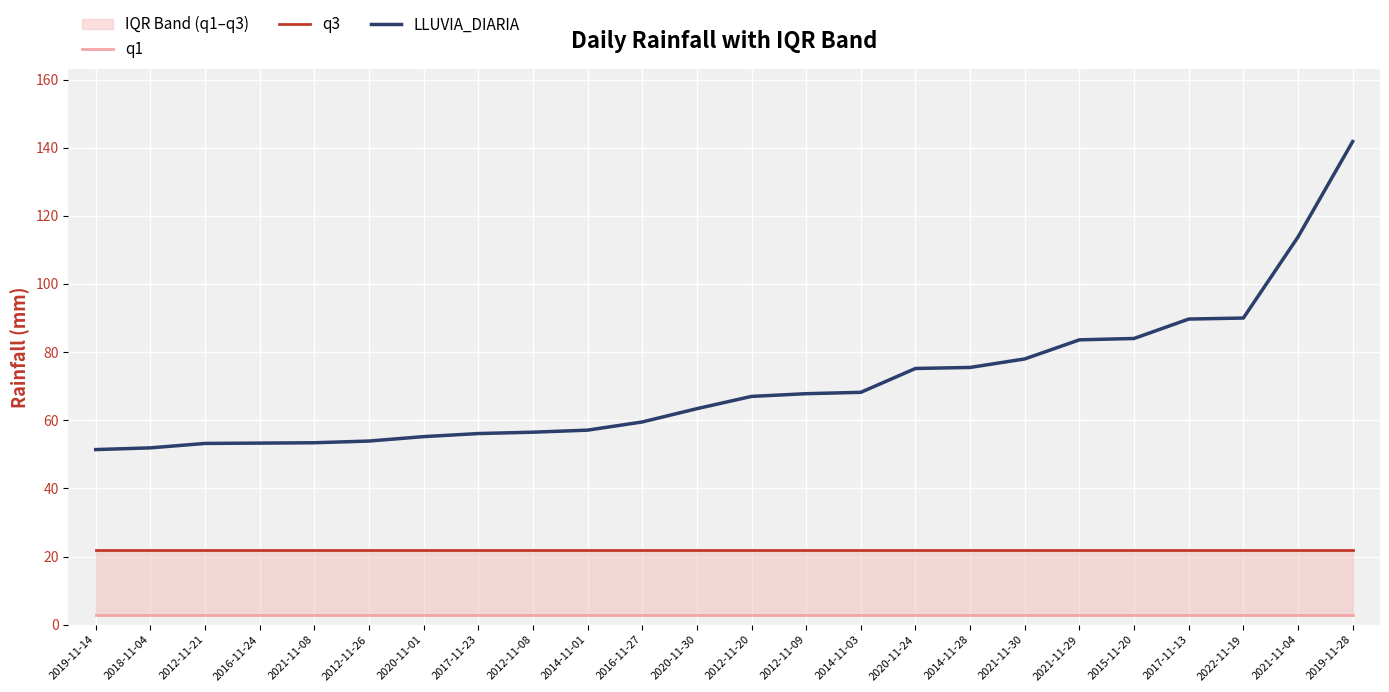

What is the highest value of the q3 series?

22.0